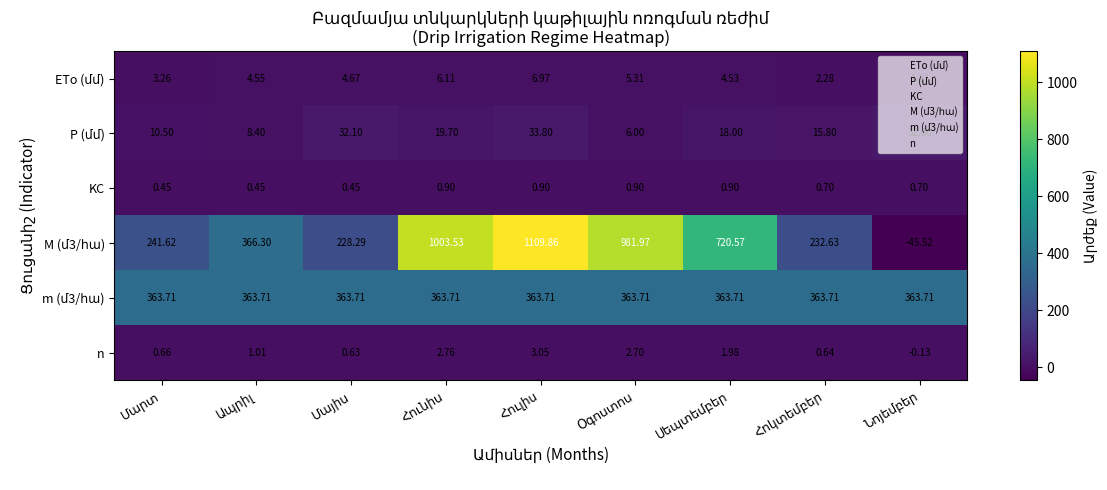

How many data points does each series have?

9